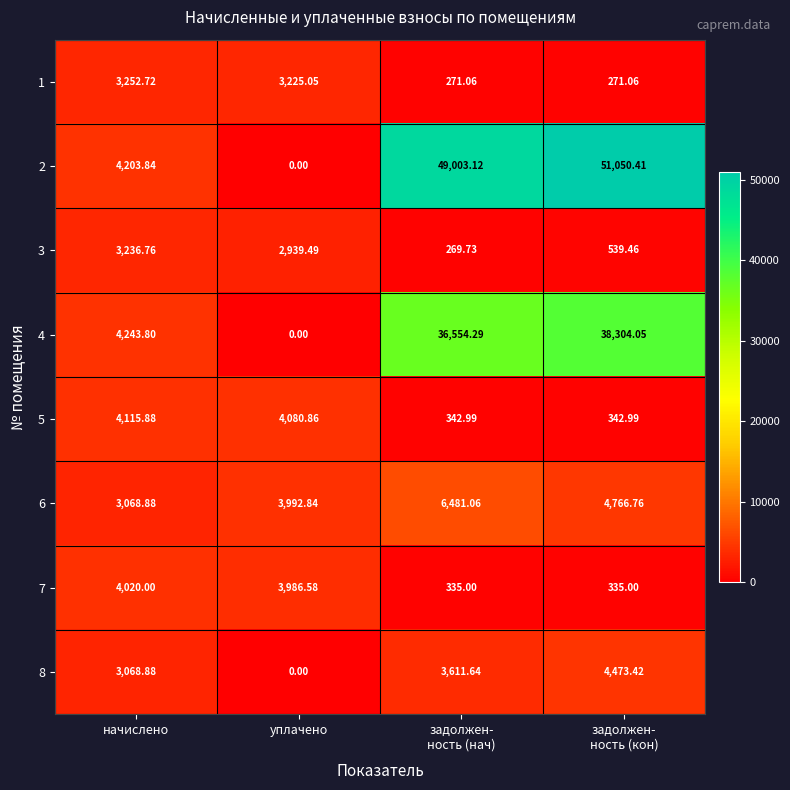

At which label does 3 reach its peak?

начислено